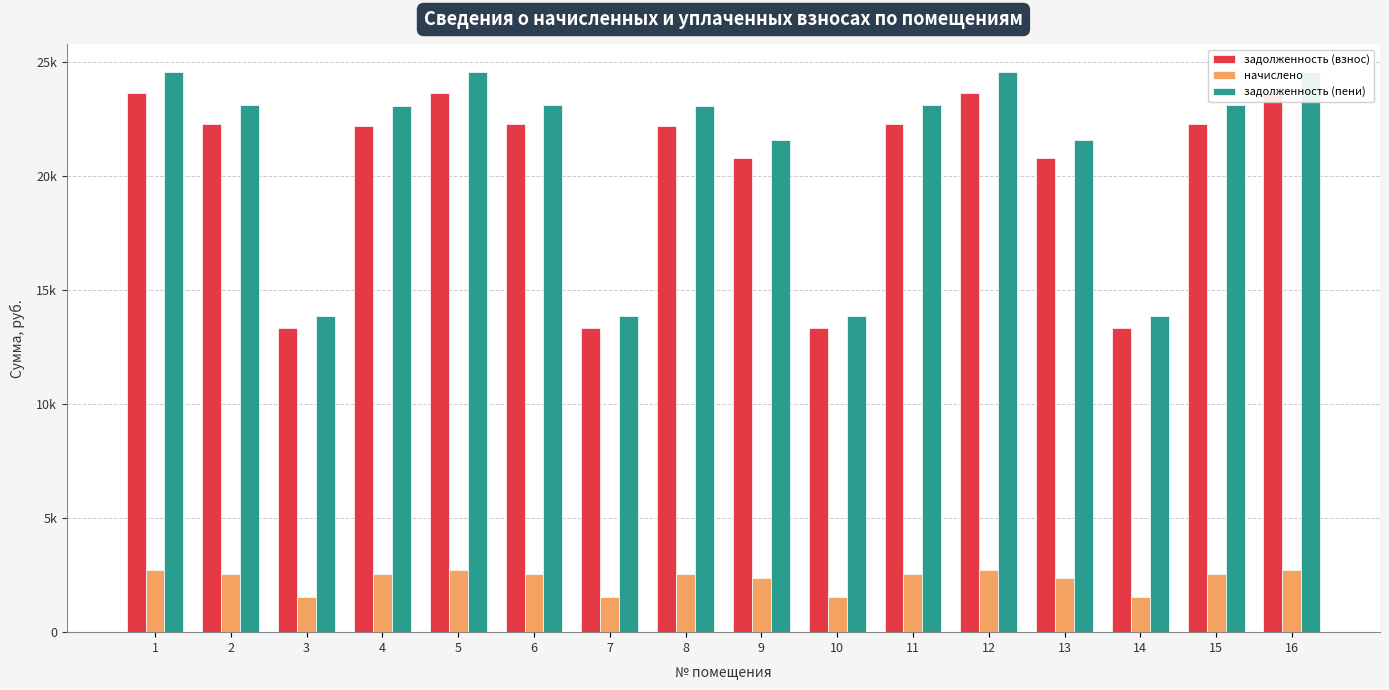

What is the difference between the maximum and minimum values in the начислено series?

1181.7